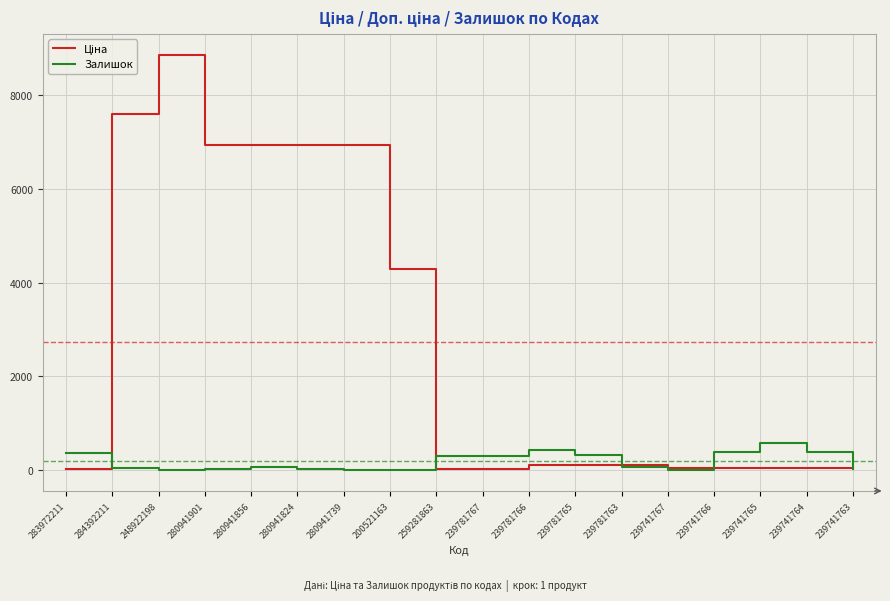

True or false: Залишок has a value of 2.0 at 200521163.

True